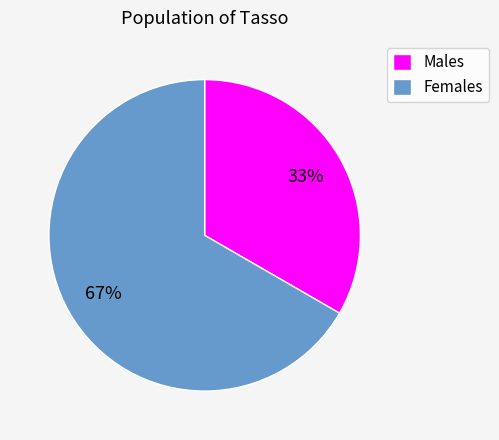

Combined, do Males and Females account for over 50%?

Yes